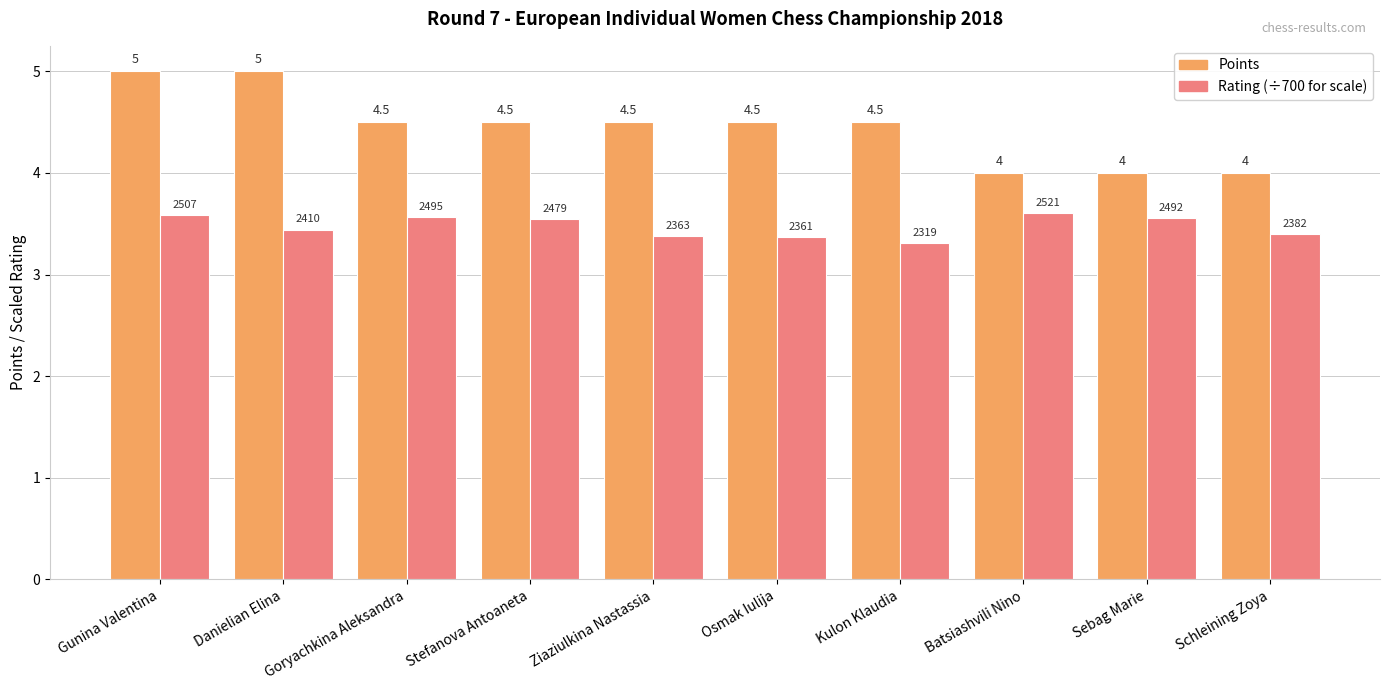

What is the minimum value shown in the chart?

3.3